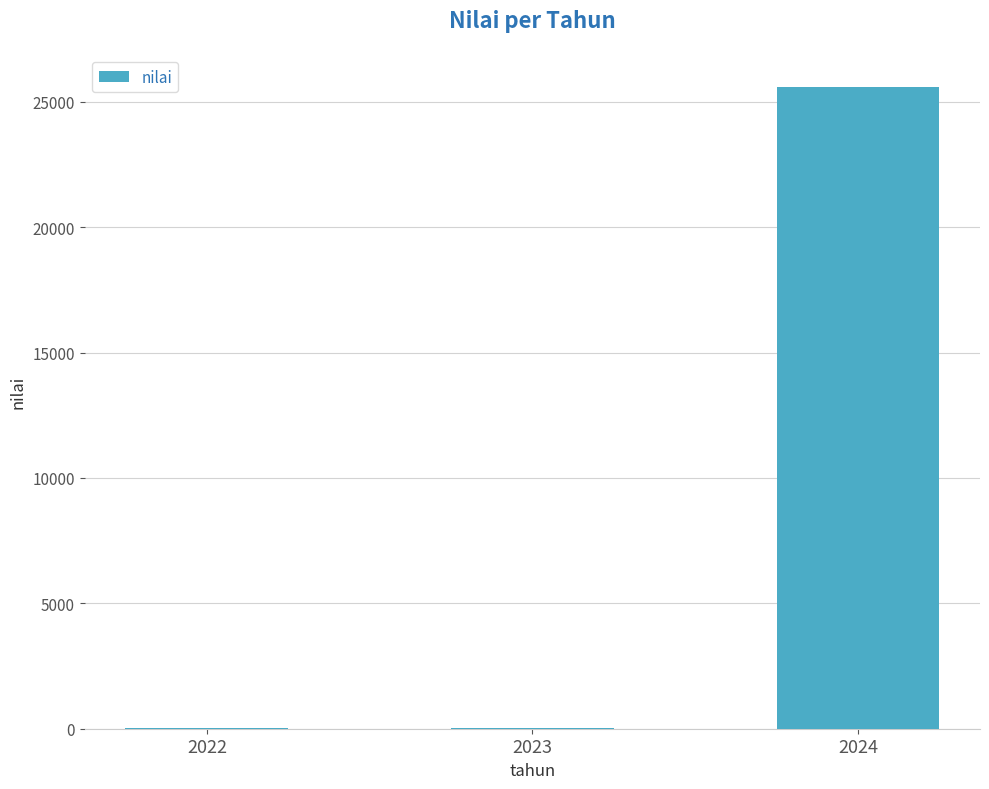

What is the sum of all values?

25648.9